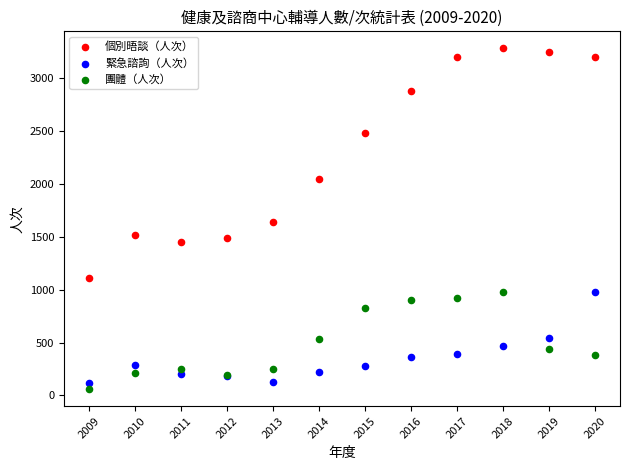

In the 個別晤談（人次） series, what Y value is closest to 2200?

2046